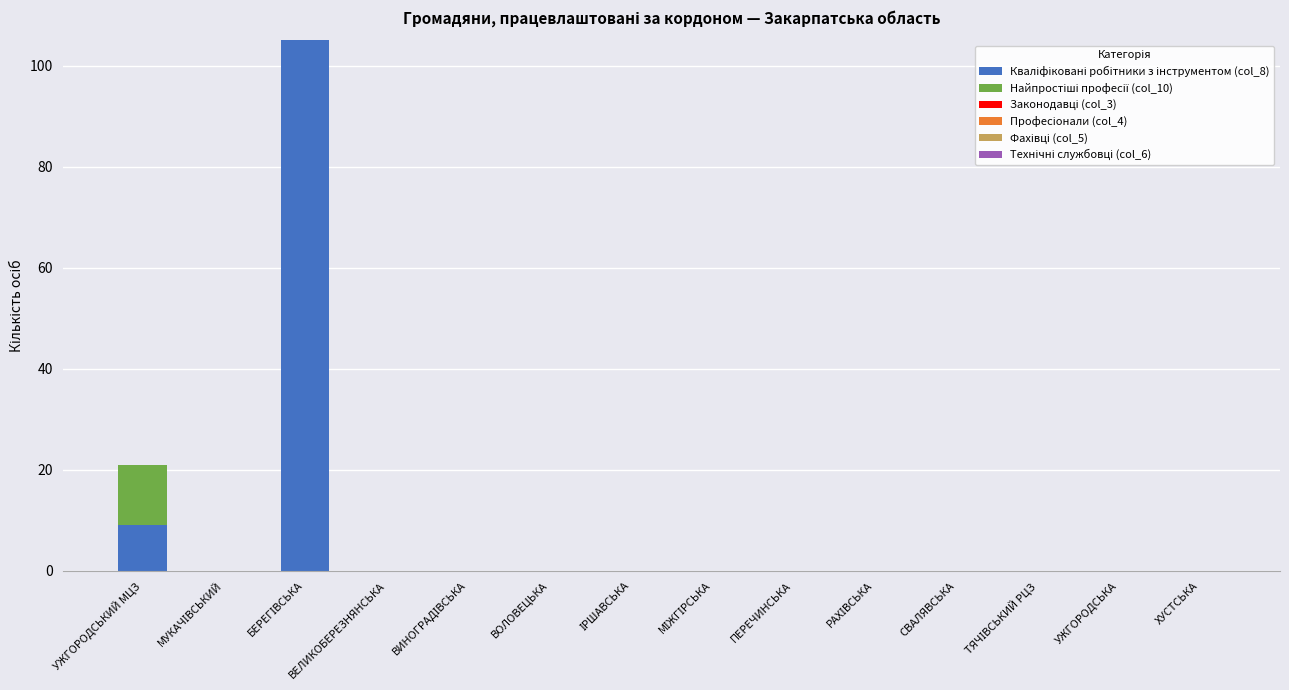

What is the total value across all series at УЖГОРОДСЬКИЙ МЦЗ?

21